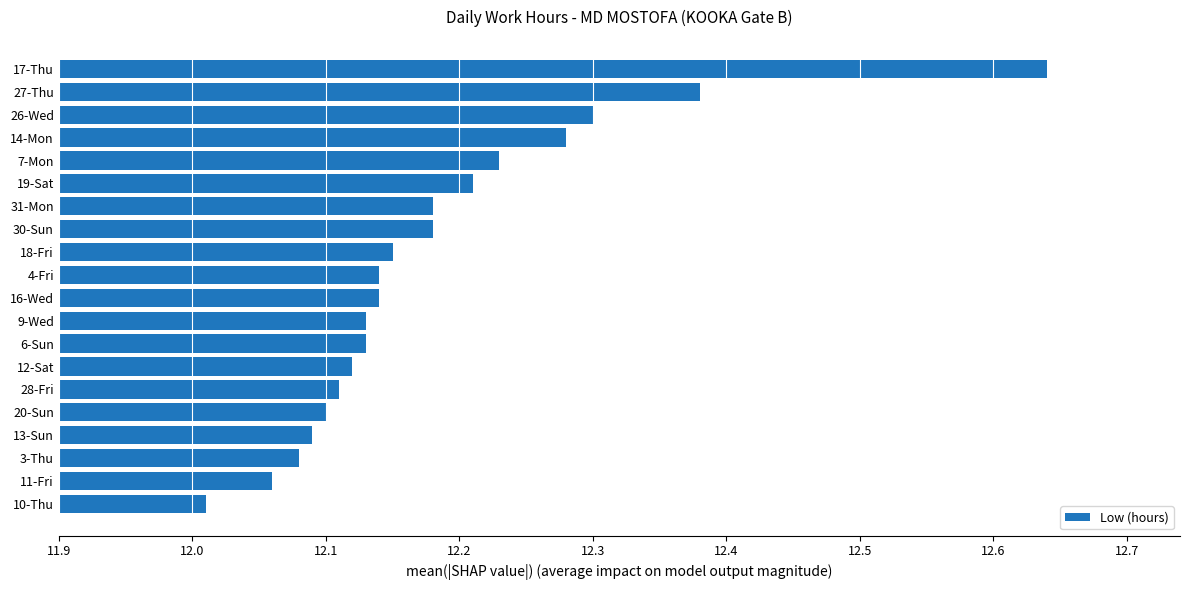

What position from the top is 20-Sun?

16